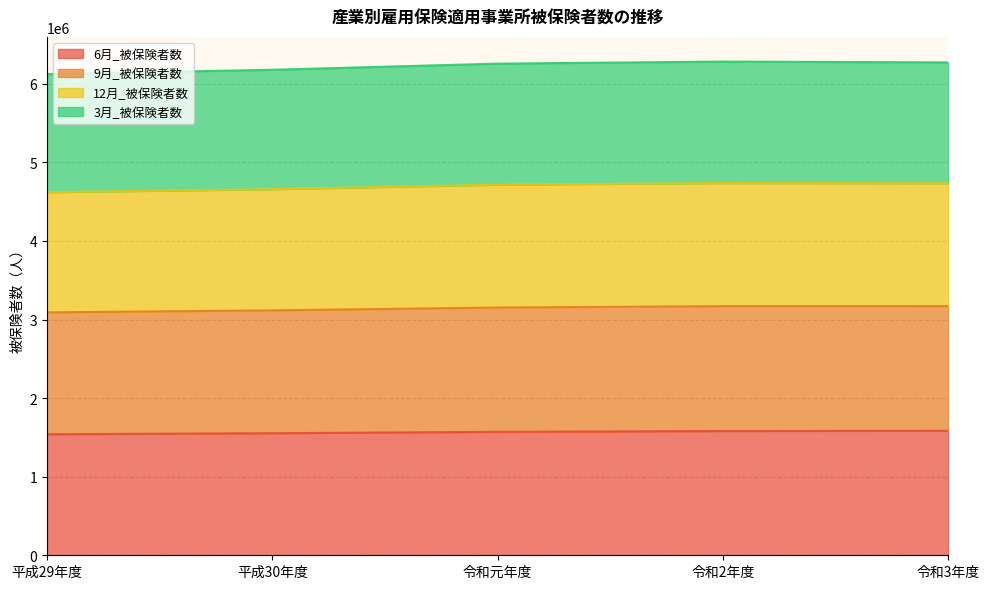

Which label corresponds to the largest value in the chart?

令和2年度